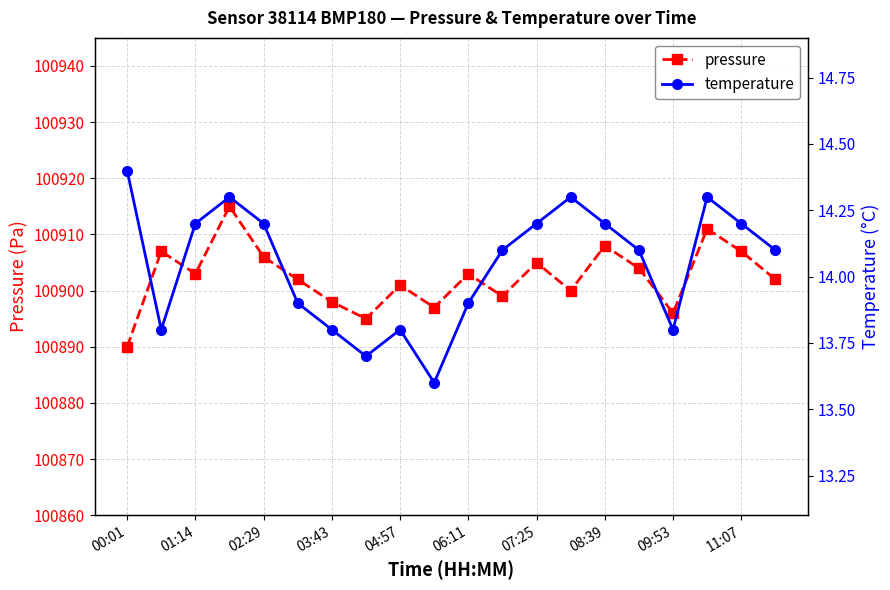

What is the value of the temperature point at the 9th from the left?

13.8